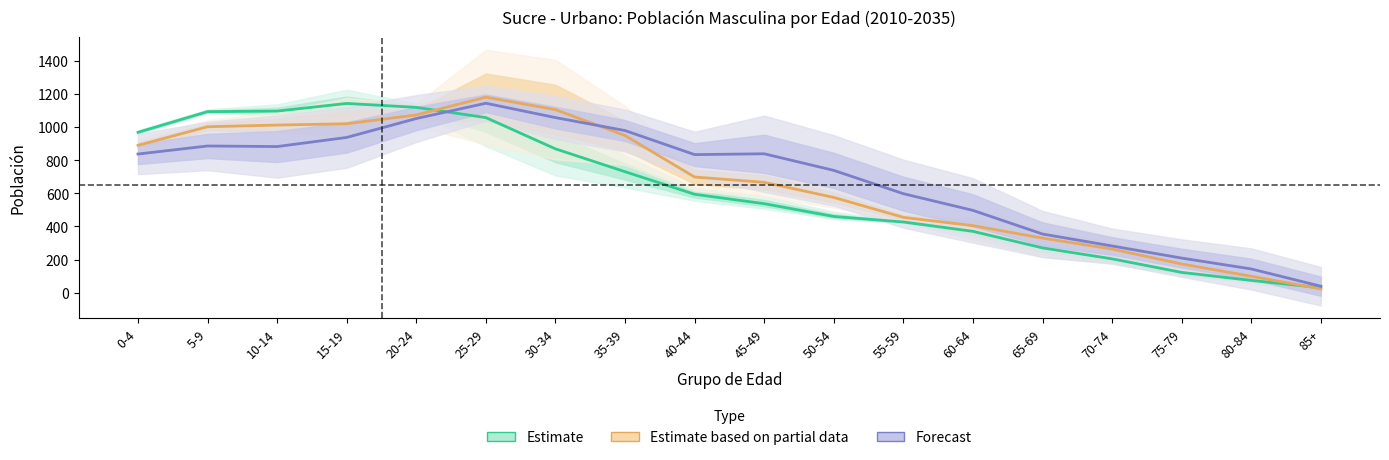

At which category is the sum across all series the highest?

25-29